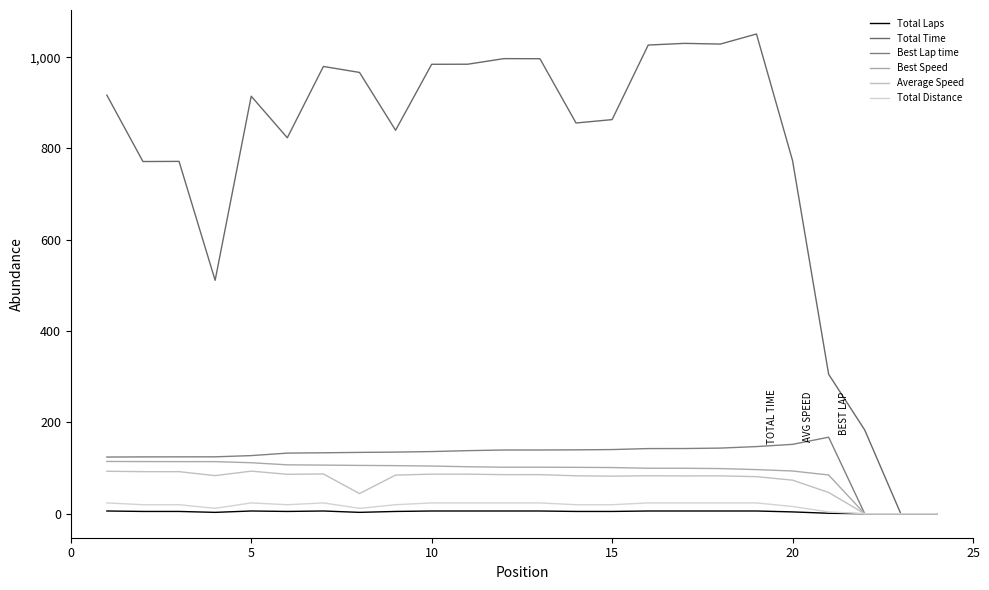

What is the value of the Total Time point at the 12th from the left?

996.7